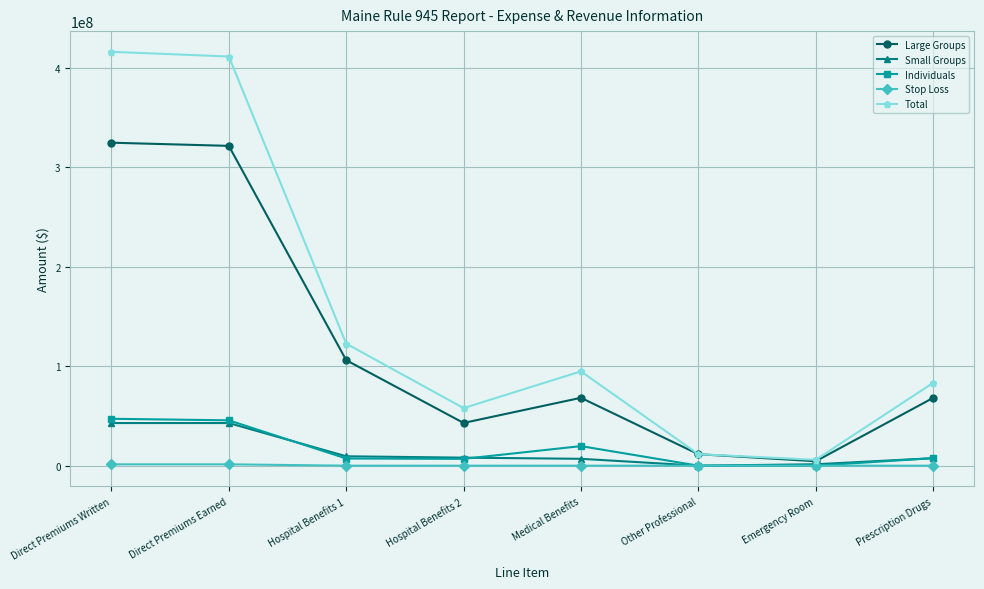

What is the value of the Total point at the 4th from the left?

57886923